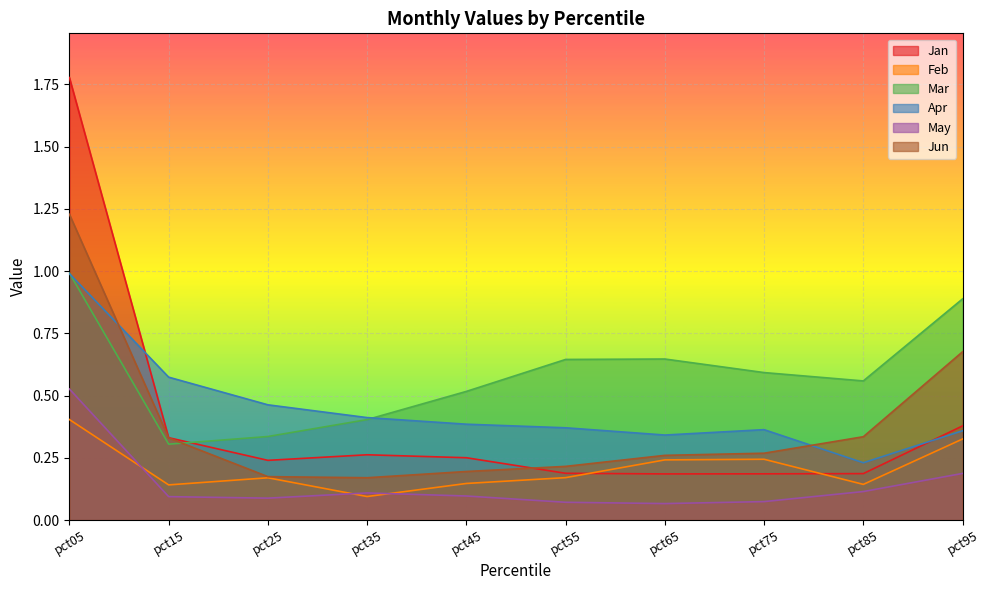

At which label does Jun reach its minimum?

pct35